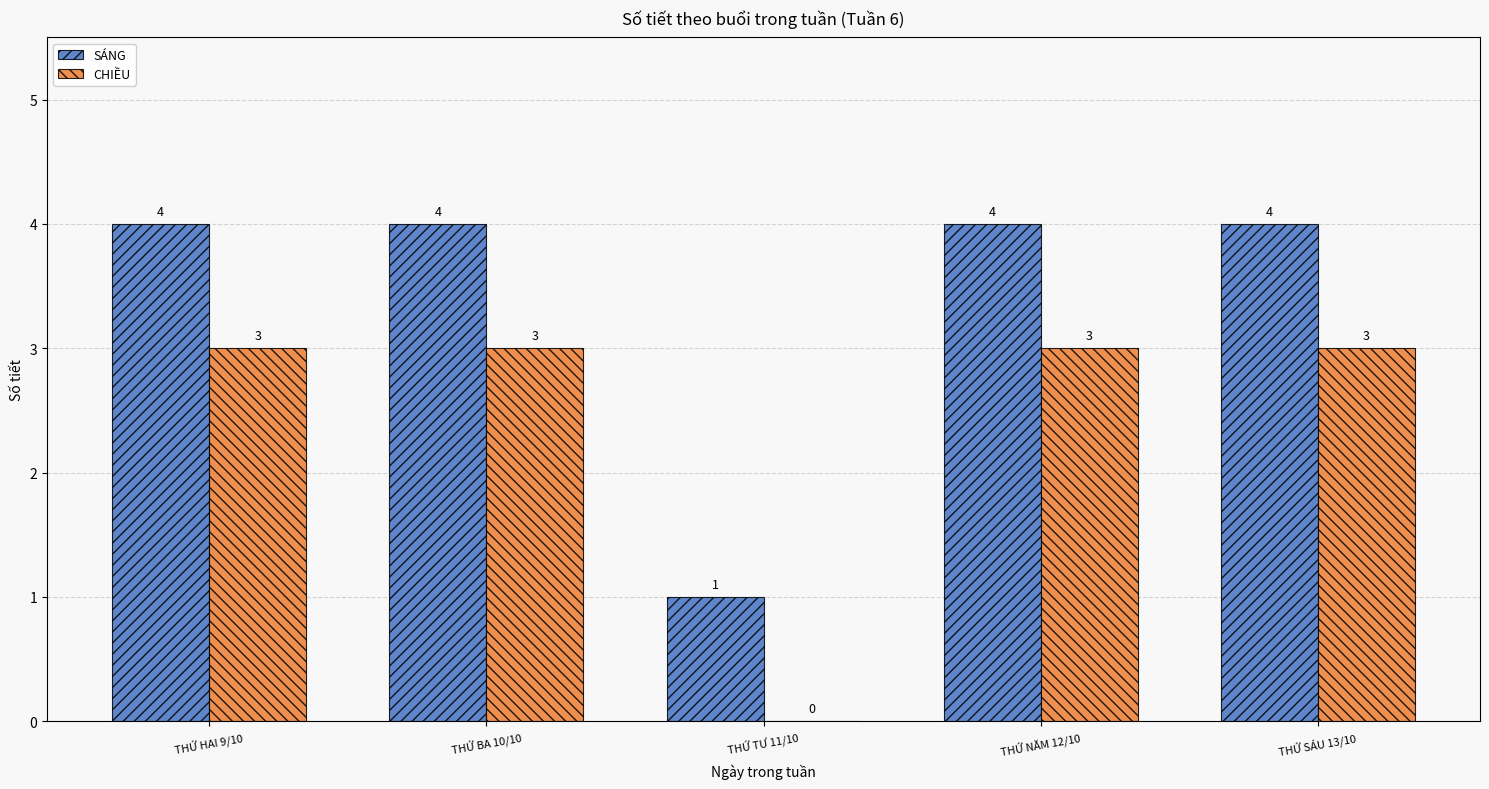

Which series has the largest total across all categories?

SÁNG